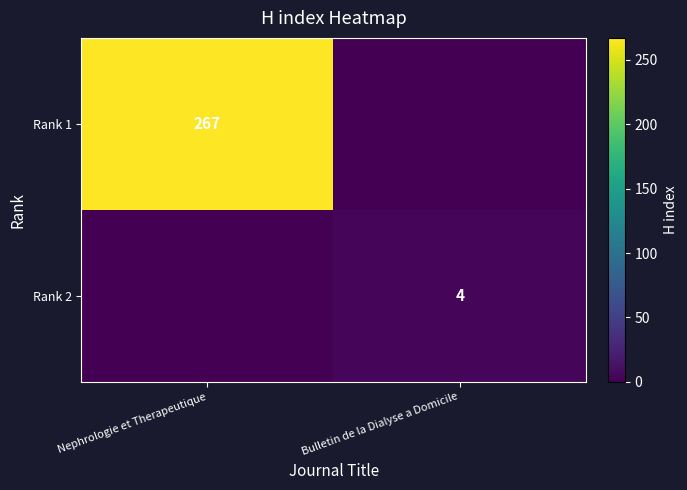

The value of Rank 1 at Nephrologie et Therapeutique is 464. True or false?

False